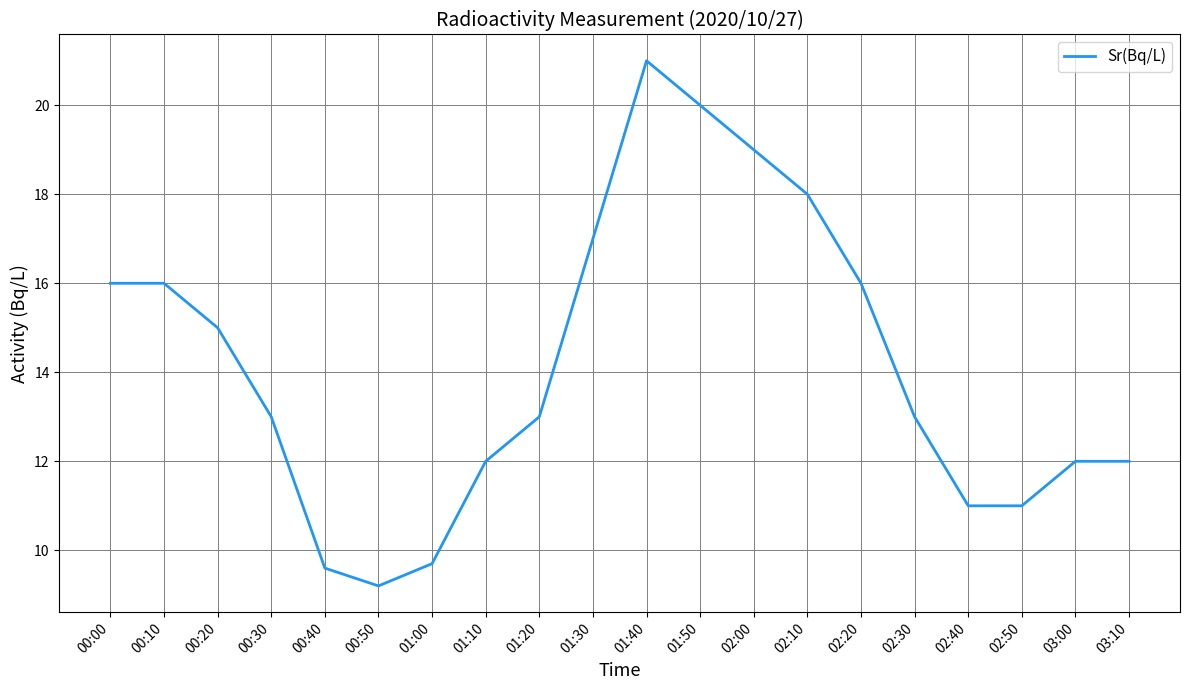

Approximately how many times larger is the value at 00:30 compared to 00:40?

1.4